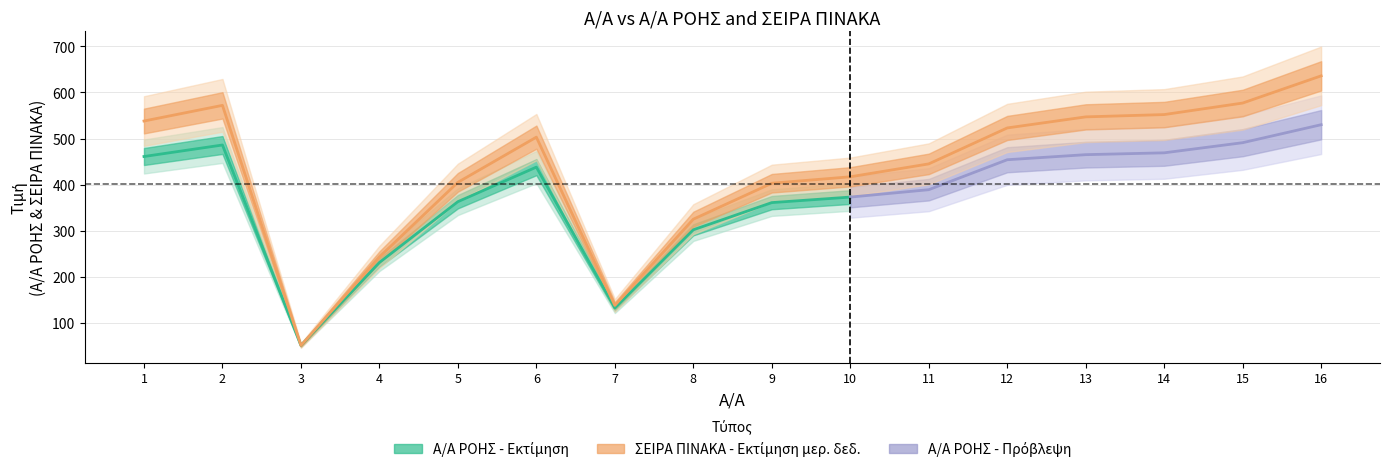

True or false: there are more than 1 points higher than both neighbors.

True